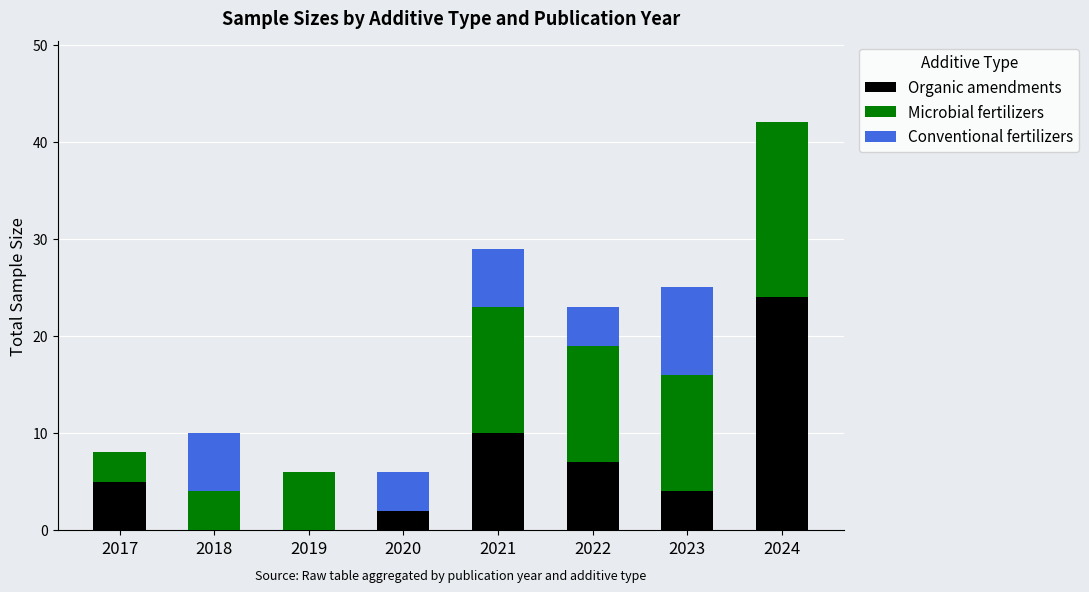

What is the total value across all series at 2023?

25